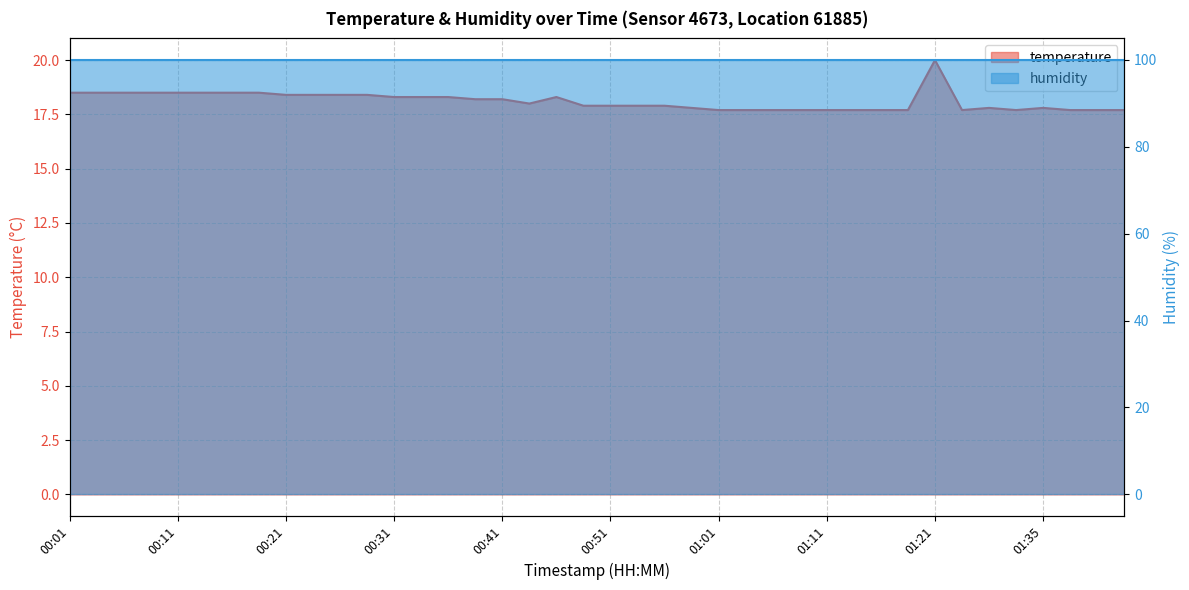

Reading left to right, extract all data points from this chart.

18.5	18.5	18.5	18.5	18.5	18.5	18.5	18.5	18.4	18.4	18.4	18.4	18.3	18.3	18.3	18.2	18.2	18.0	18.3	17.9	17.9	17.9	17.9	17.8	17.7	17.7	17.7	17.7	17.7	17.7	17.7	17.7	20.0	17.7	17.8	17.7	17.8	17.7	17.7	17.7